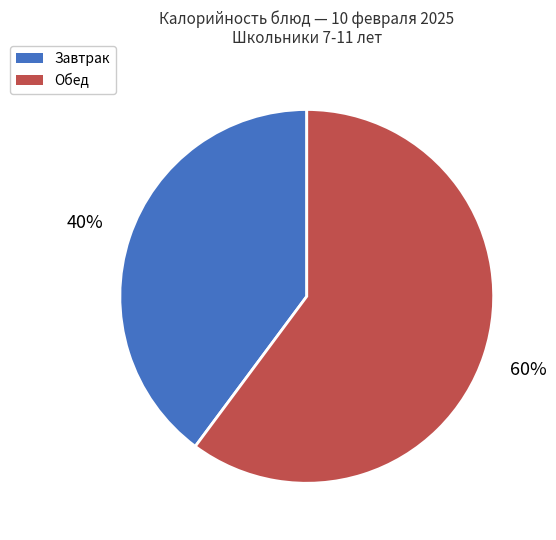

Does any single category account for the majority?

Yes